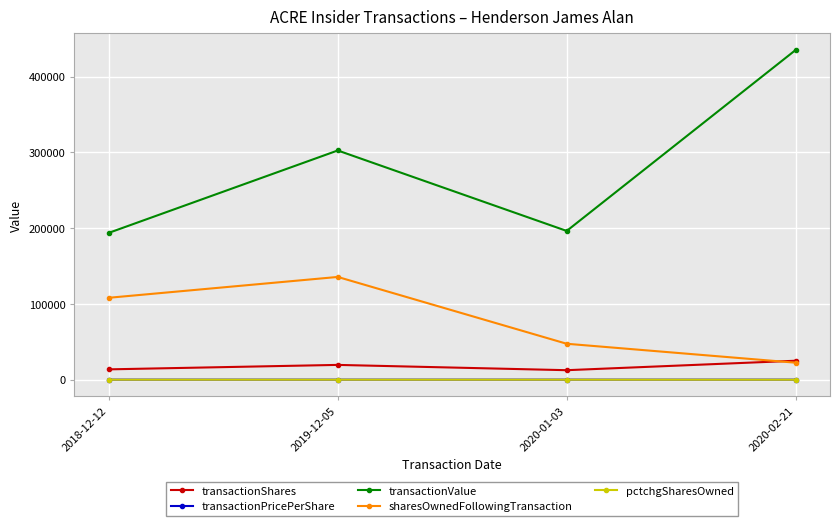

Which category has the highest value across all series?

2020-02-21